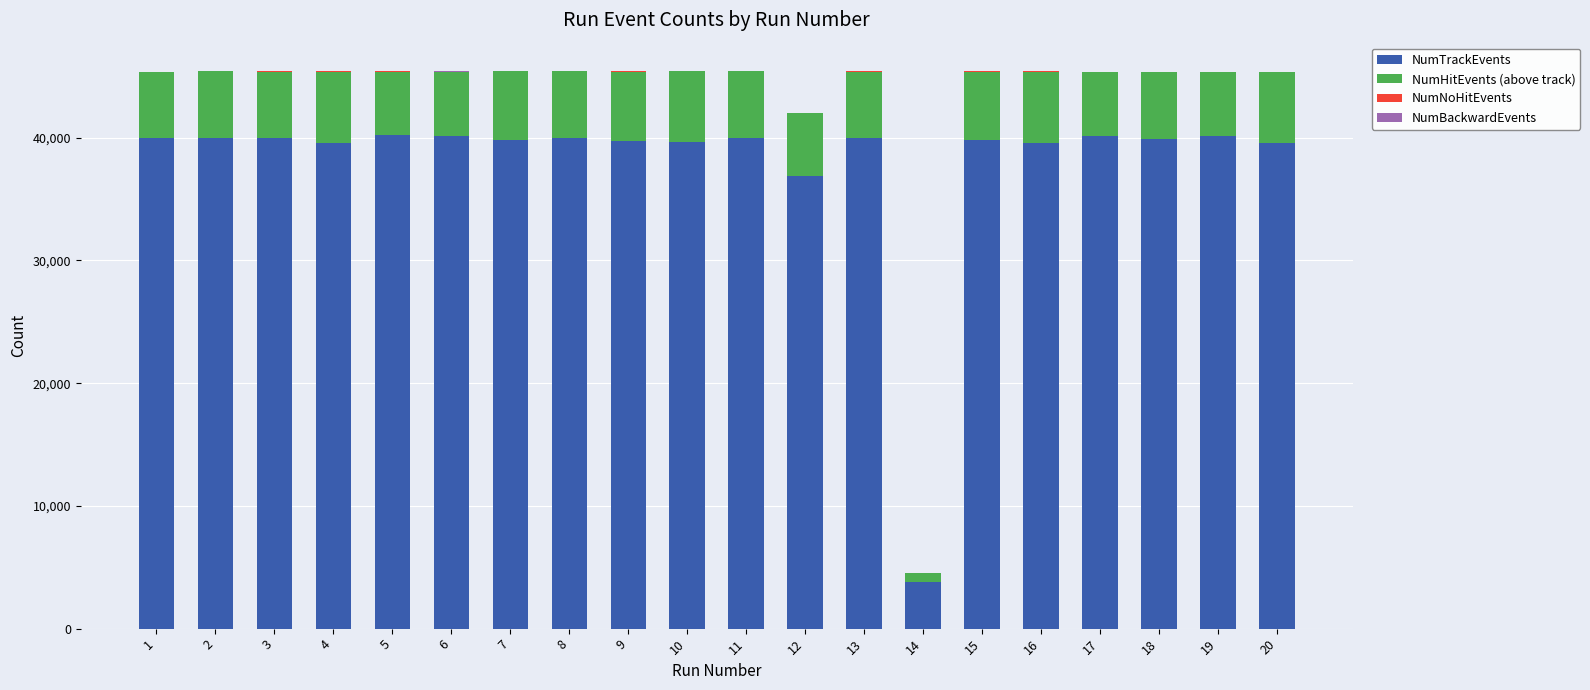

What is the maximum value for NumTrackEvents?

40263